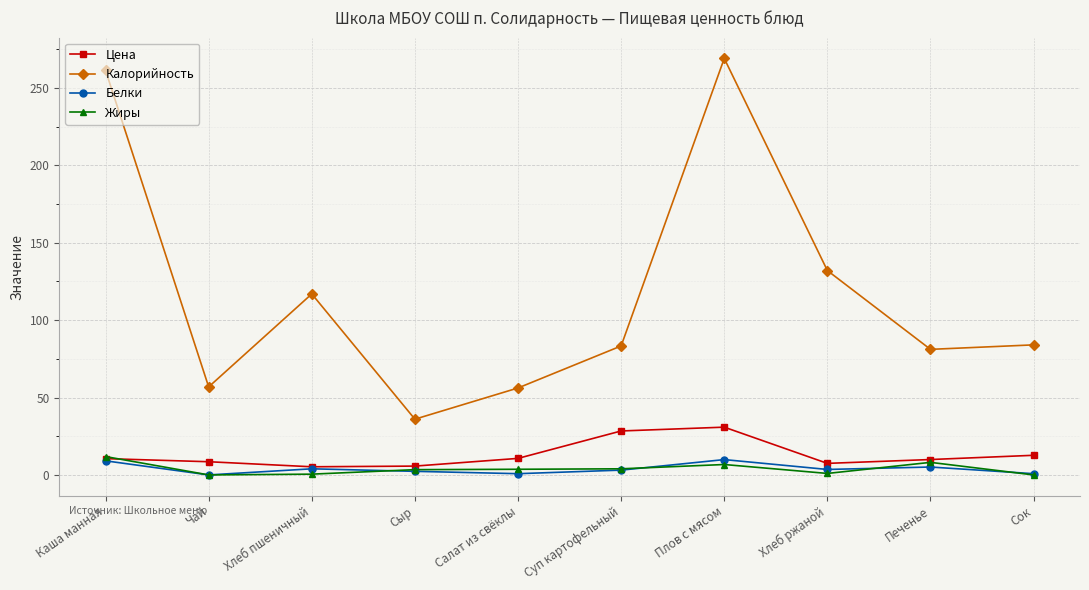

True or false: Цена and Калорийность cross at least once.

False